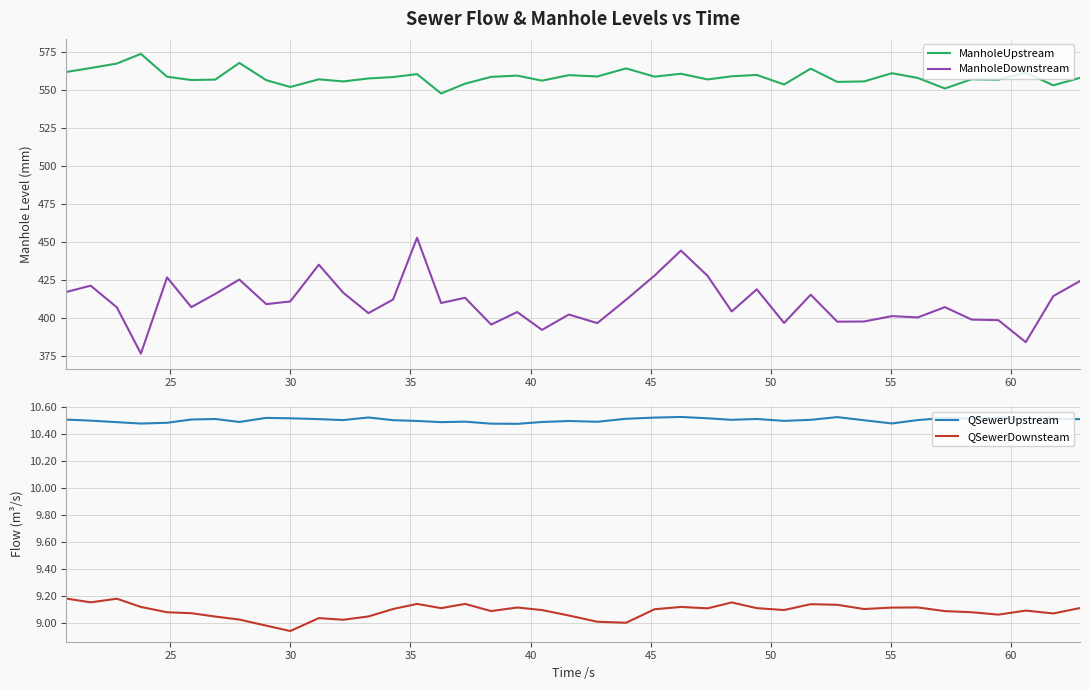

True or false: ManholeDownstream and QSewerDownsteam intersect in this chart.

False